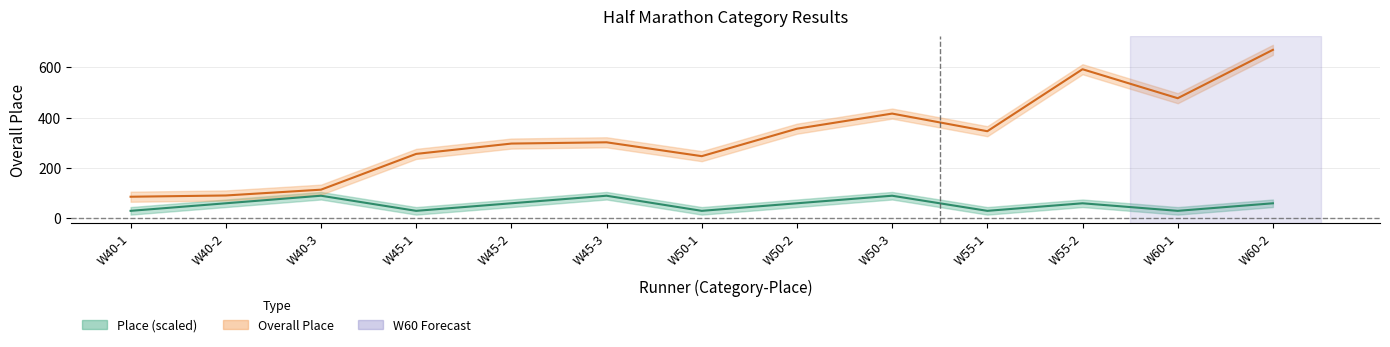

Read the Place value at W60-2, to the nearest 10.

60